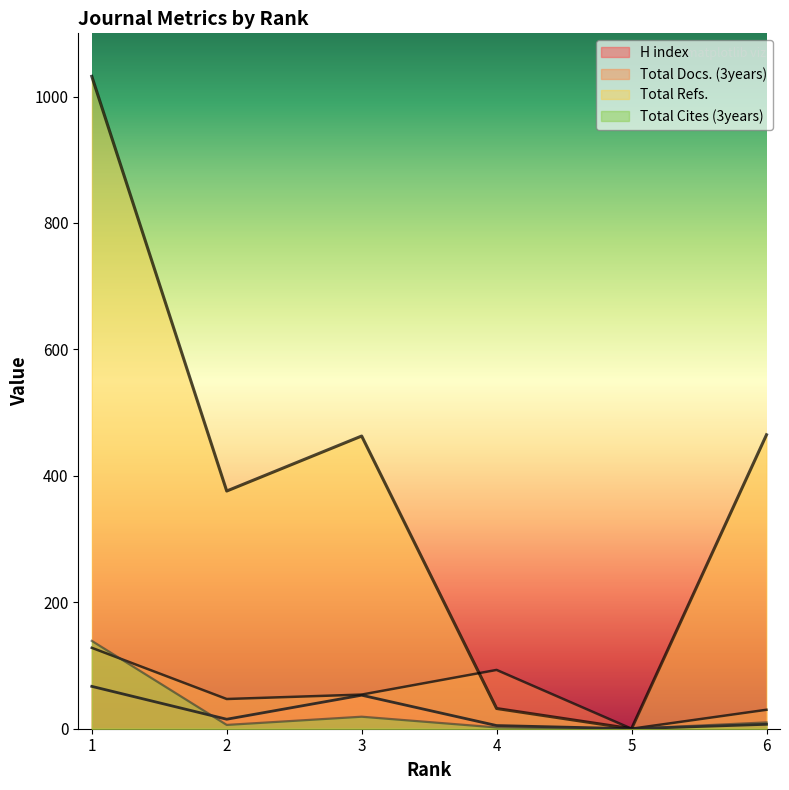

At which label is Total Docs. (3years) closest to 64?

3